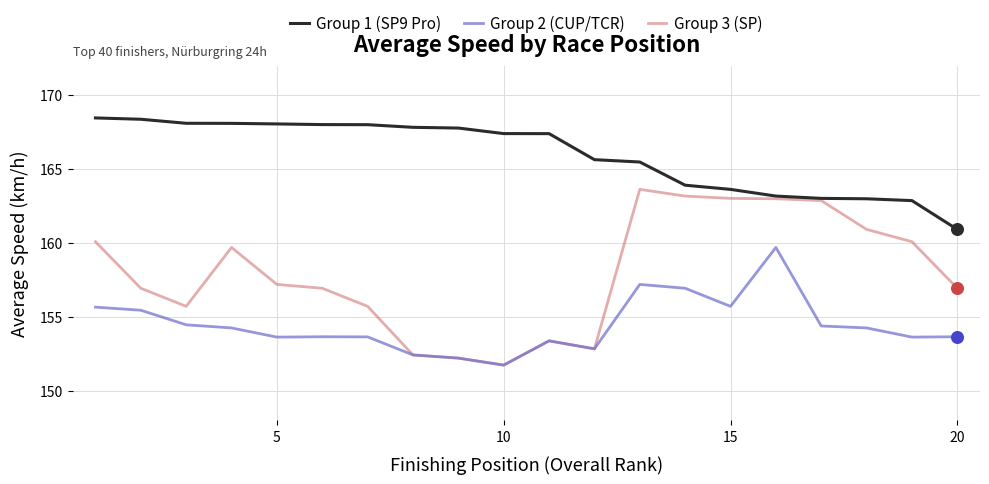

Which series has the largest total across all categories?

Group 1 (SP9 Pro)